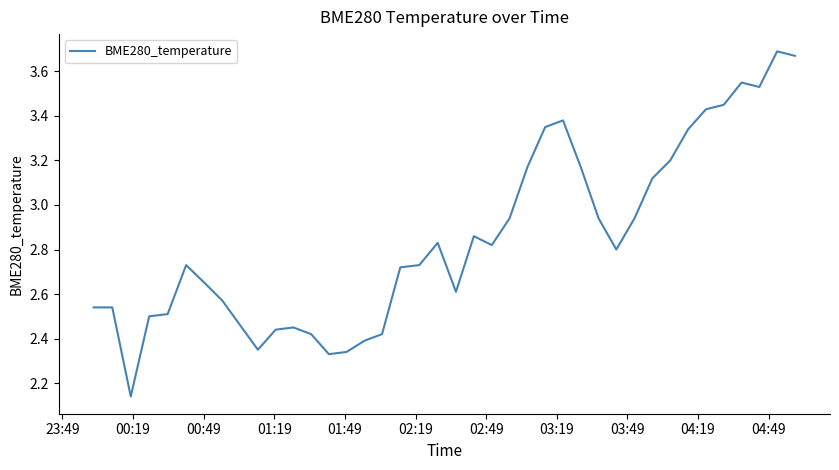

Reading right to left, what are all the values shown in this chart?

3.7	3.7	3.5	3.5	3.5	3.4	3.3	3.2	3.1	2.9	2.8	2.9	3.2	3.4	3.4	3.2	2.9	2.8	2.9	2.6	2.8	2.7	2.7	2.4	2.4	2.3	2.3	2.4	2.5	2.4	2.4	2.5	2.6	2.6	2.7	2.5	2.5	2.1	2.5	2.5